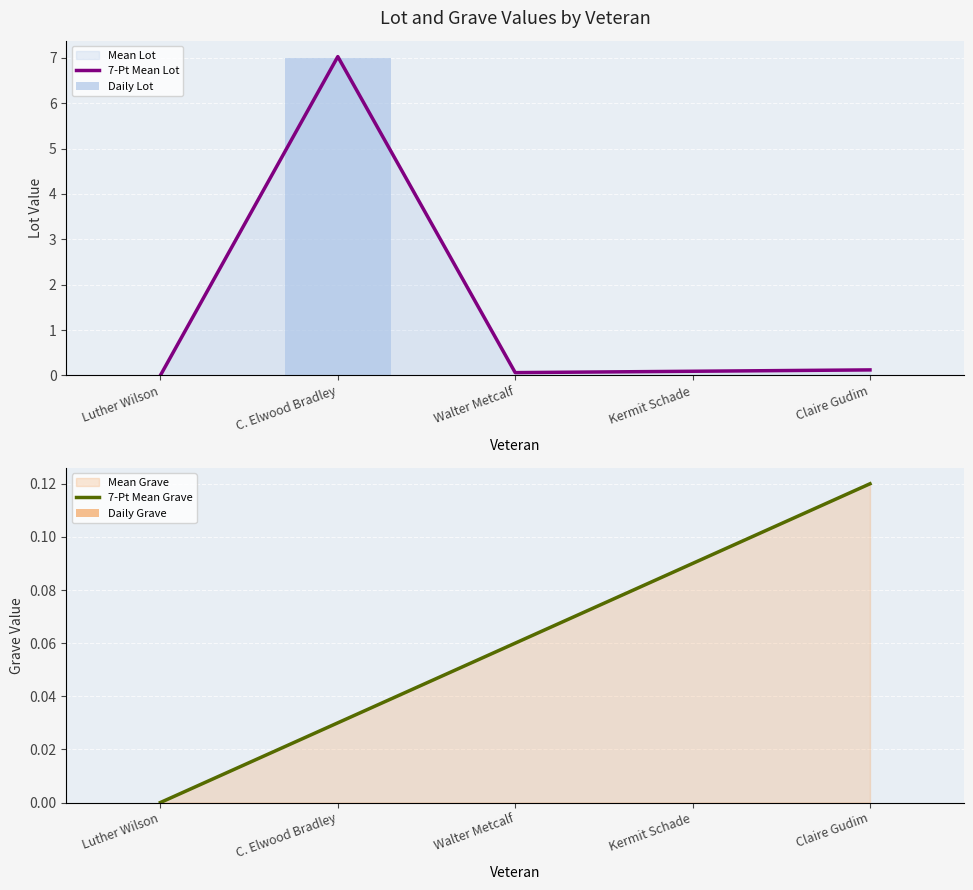

Which series has the largest range (max minus min)?

7-Pt Mean Lot